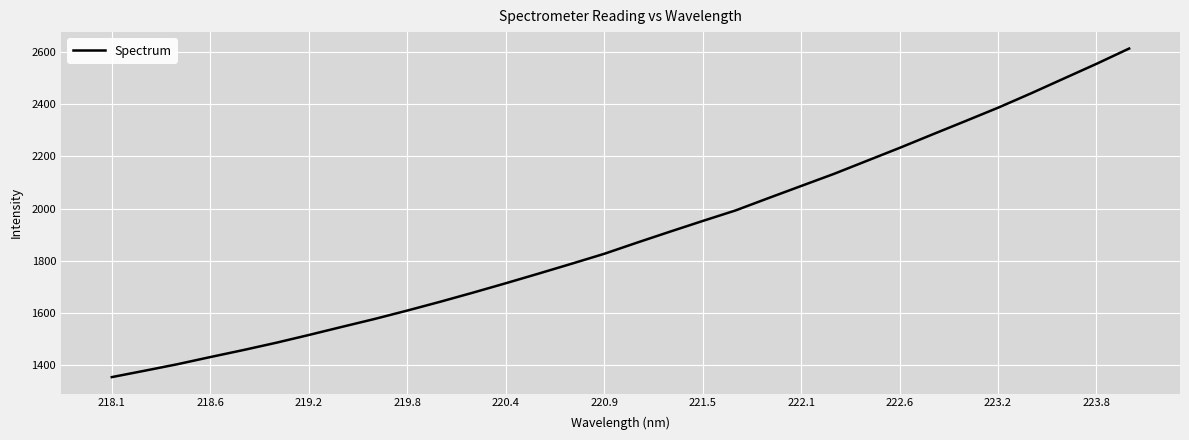

What is the smallest value displayed?

1354.4